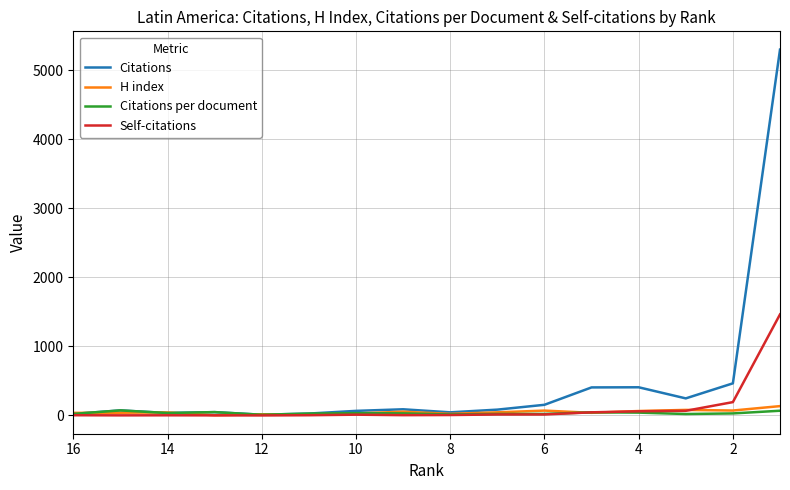

List the series in order of their peak value, lowest first.

Citations per document, H index, Self-citations, Citations